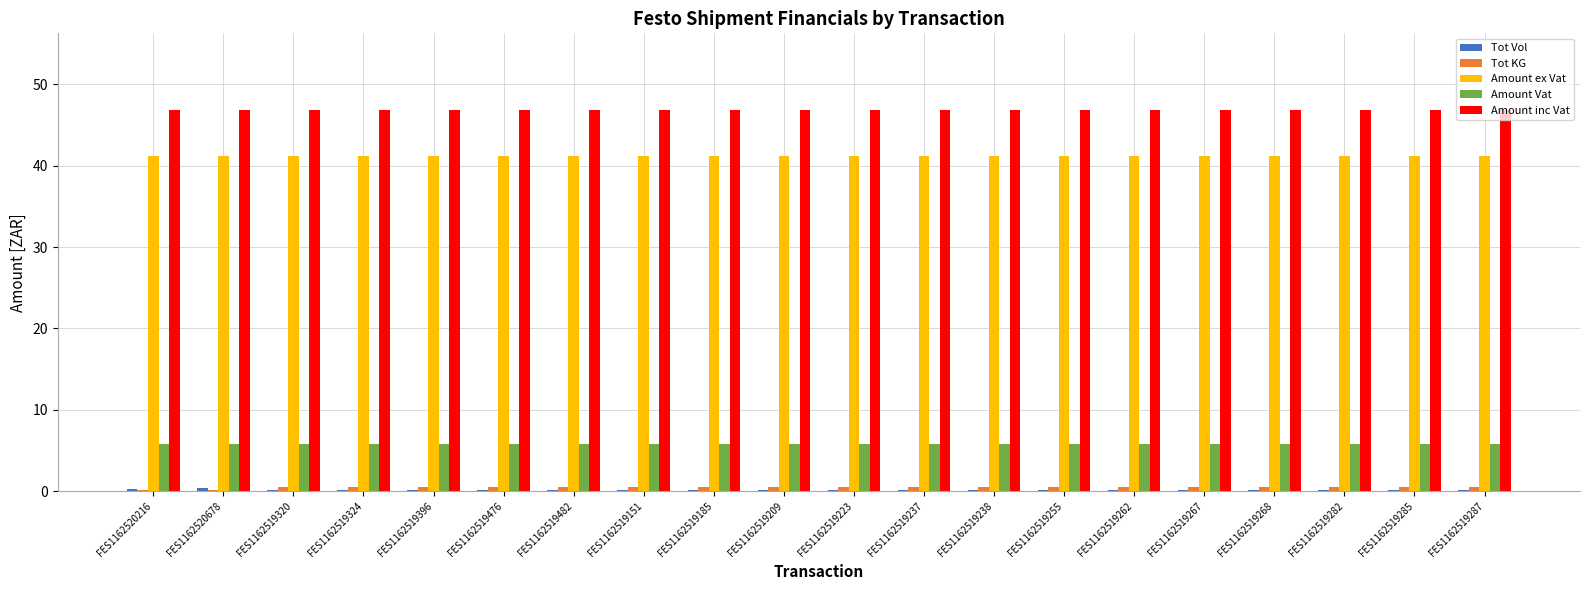

What is the average value of the Amount Vat series?

5.8